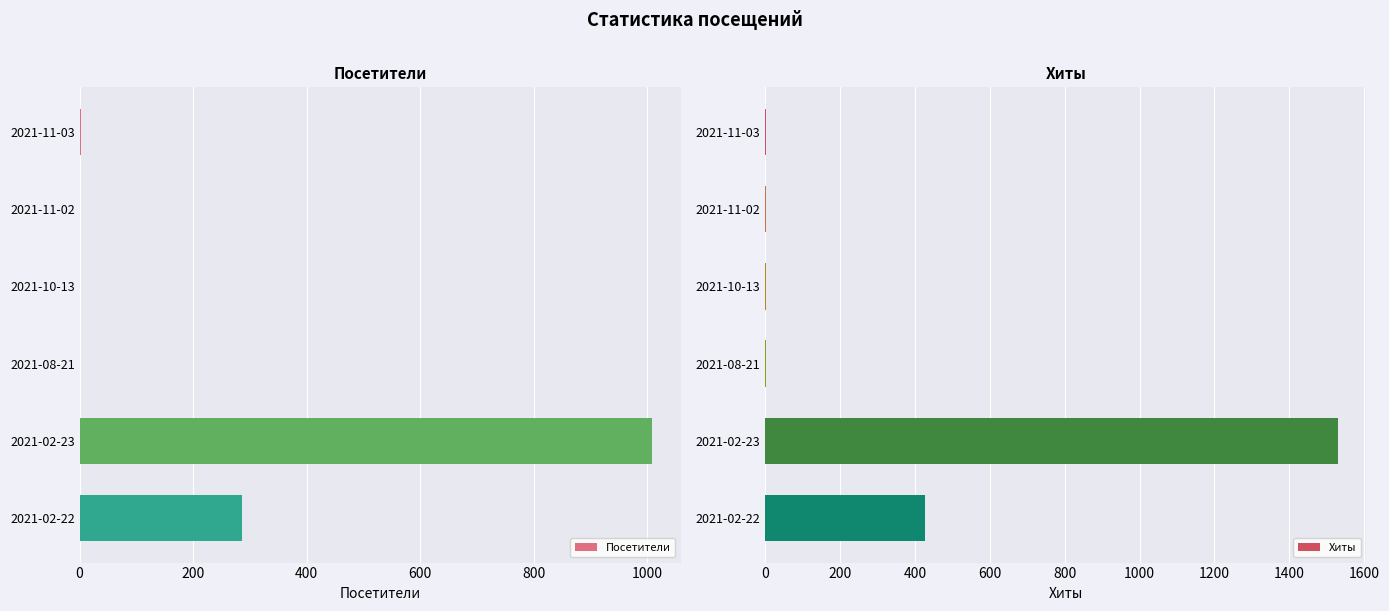

What is the difference between the maximum and minimum values in the Хиты series?

1529